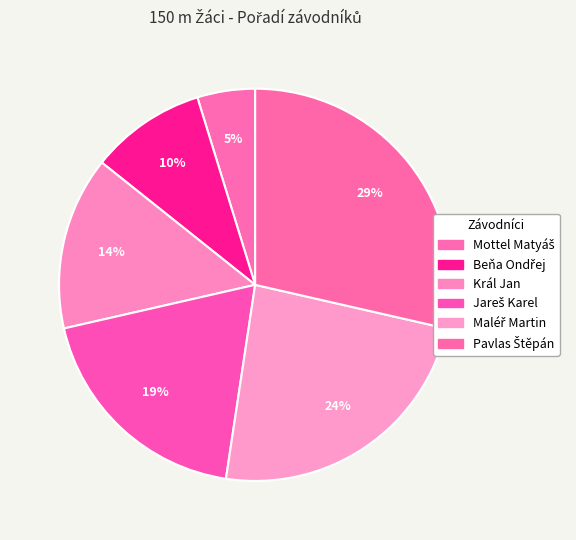

The Beňa Ondřej slice represents 10% of the pie. True or false?

True